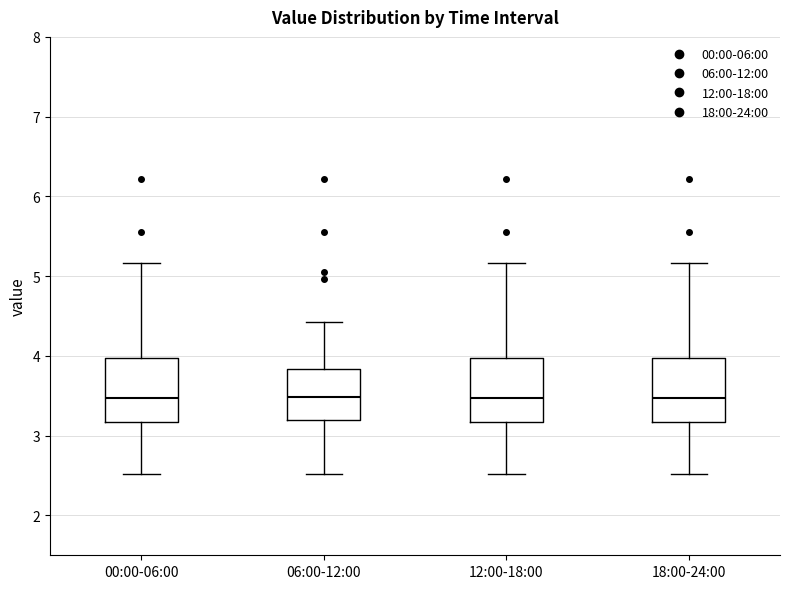

Reading left to right, read every box against the y-axis: the position of its median line, the range the box covers, and the ends of its whiskers. The values are not printed on the chart, so give them approximately, as read against the axis.

00:00-06:00: median 3.5, box 3.2 to 4.0, whiskers 2.5 to 5.2
06:00-12:00: median 3.5, box 3.2 to 3.8, whiskers 2.5 to 4.4
12:00-18:00: median 3.5, box 3.2 to 4.0, whiskers 2.5 to 5.2
18:00-24:00: median 3.5, box 3.2 to 4.0, whiskers 2.5 to 5.2